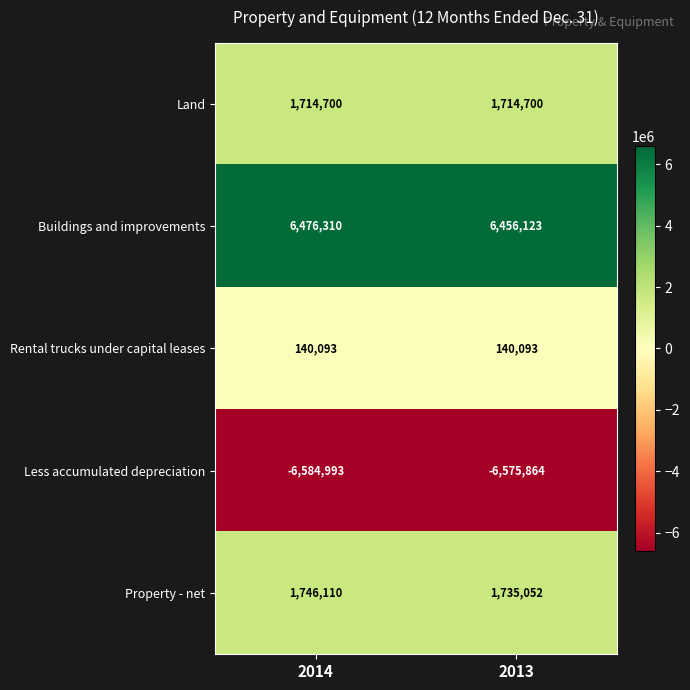

Which series has the widest spread of values?

Buildings and improvements